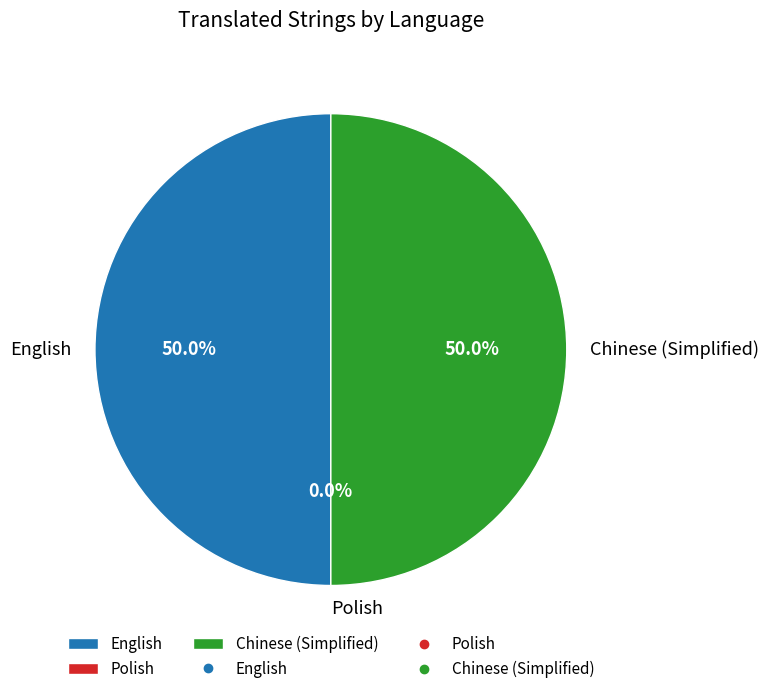

Which slice is the largest?

English